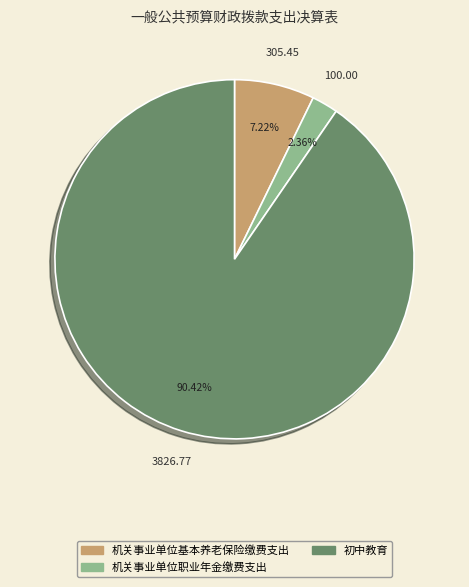

The 机关事业单位基本养老保险缴费支出 slice represents 7% of the pie. True or false?

True